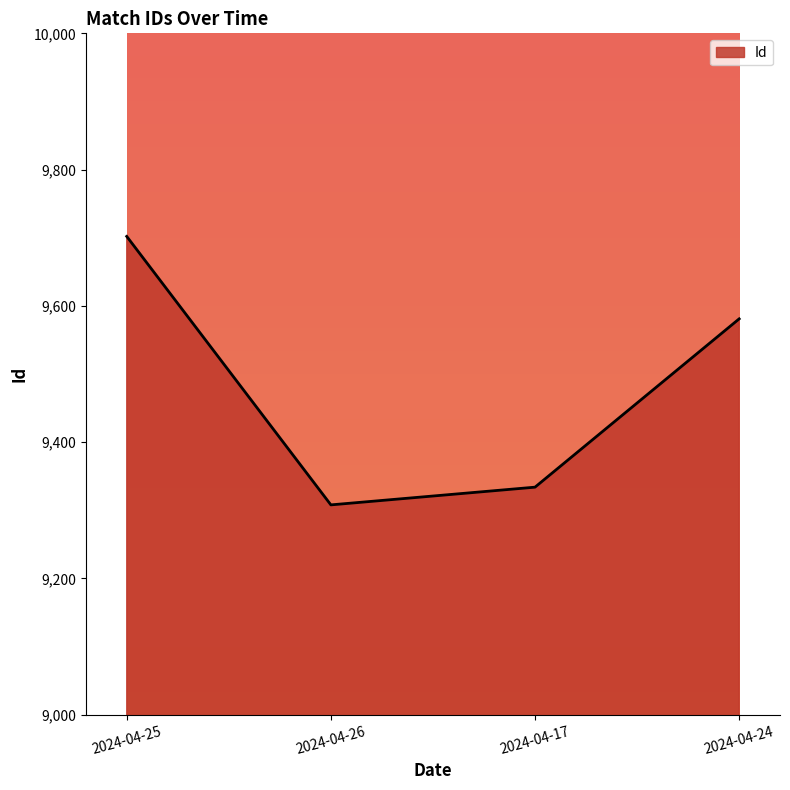

True or false: the data shows 9334 at 2024-04-17.

True